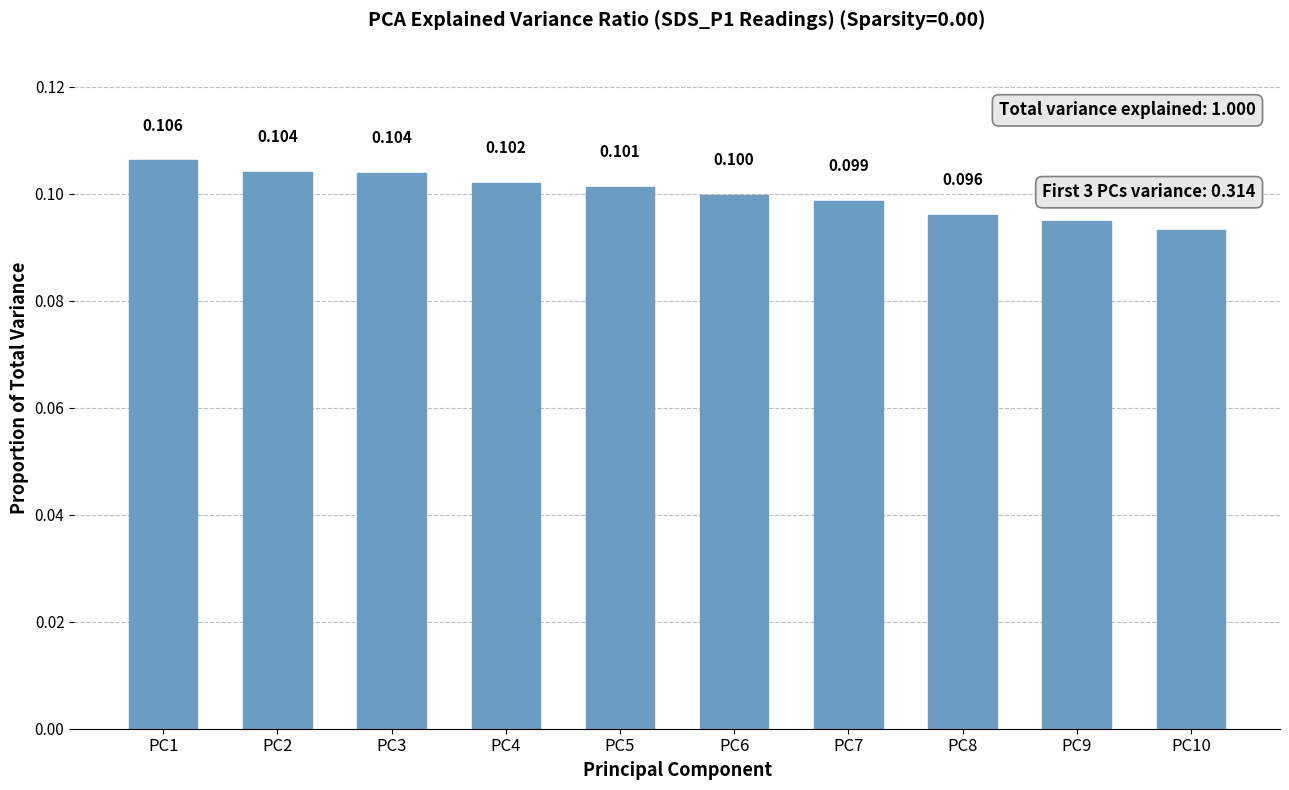

How many categories are shown in the chart?

10